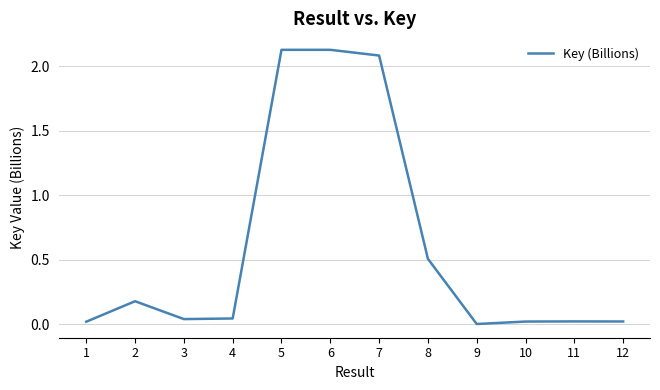

How many distinct data groups are displayed?

1